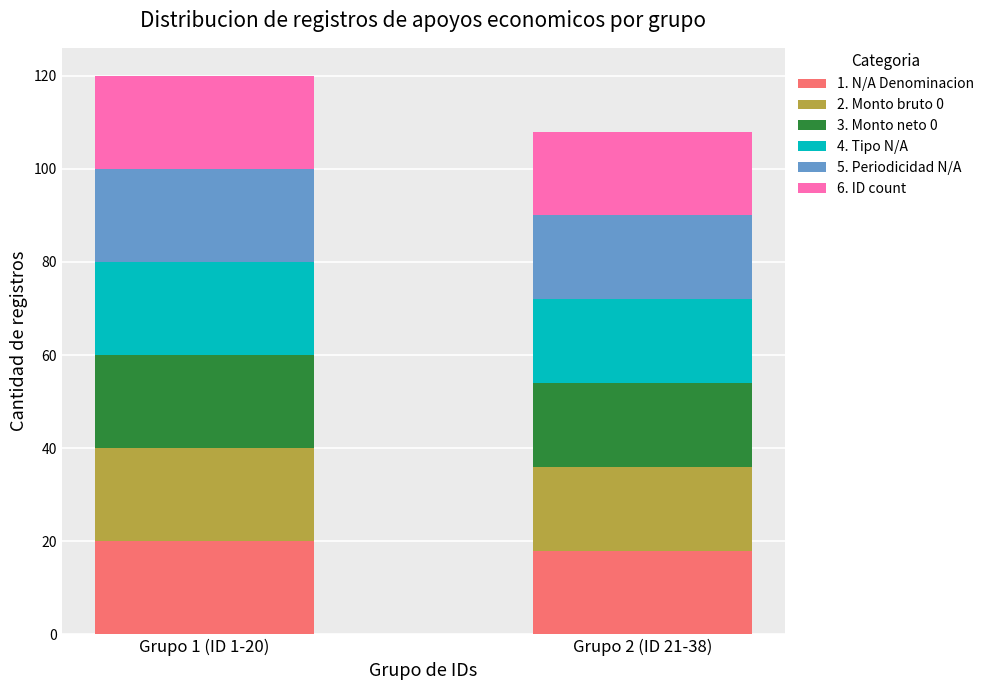

The value of 1. N/A Denominacion at Grupo 1 (ID 1-20) is 30. True or false?

False